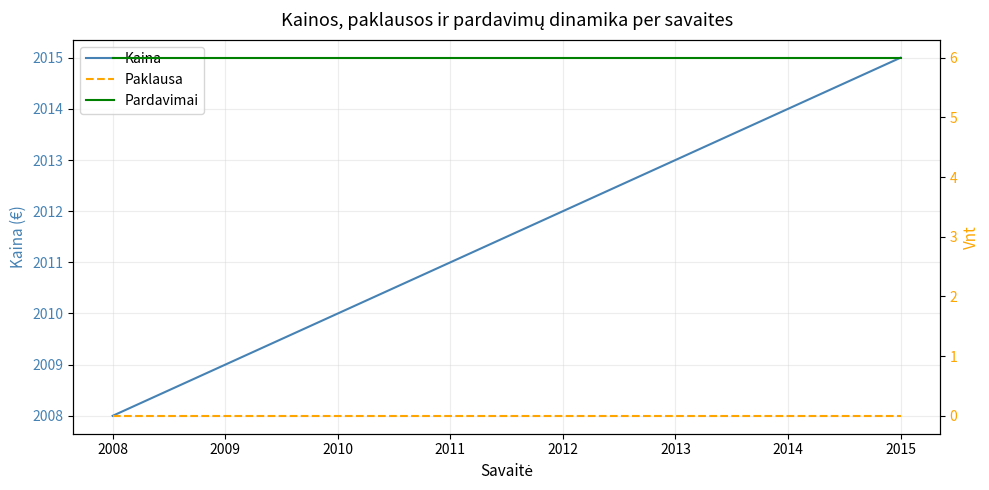

Which label corresponds to the smallest value in the chart?

2008